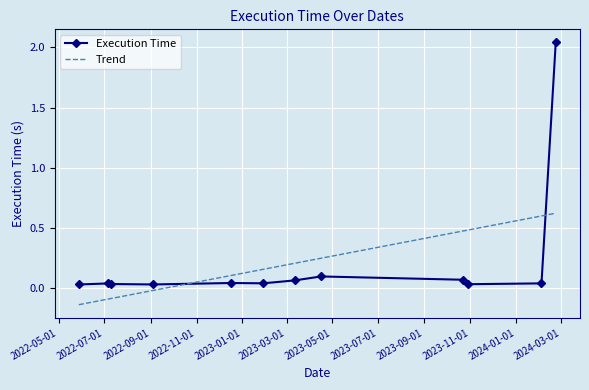

Which series has the largest range (max minus min)?

Execution Time